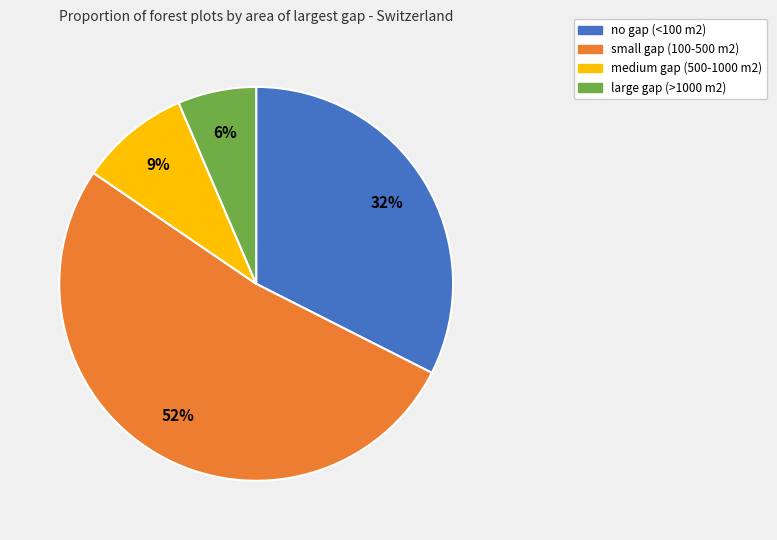

Which slice is the largest?

small gap (100-500 m2)